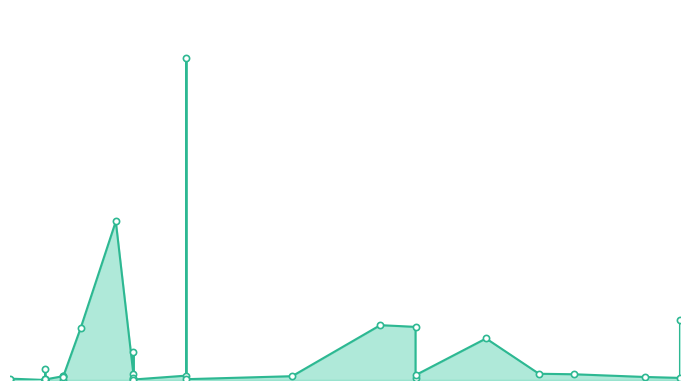

Approximately how many times larger is the value at 2021-11-01 compared to 2021-11-17?

0.4